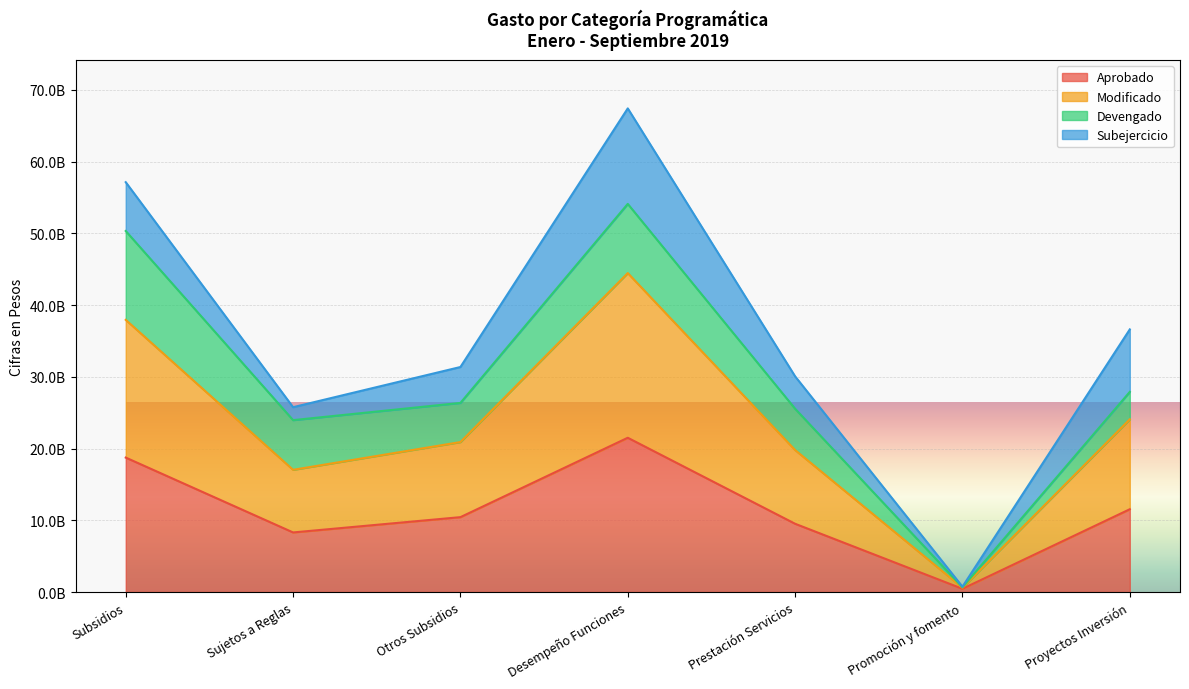

Read the Aprobado value at Proyectos Inversión.

11537745186.0